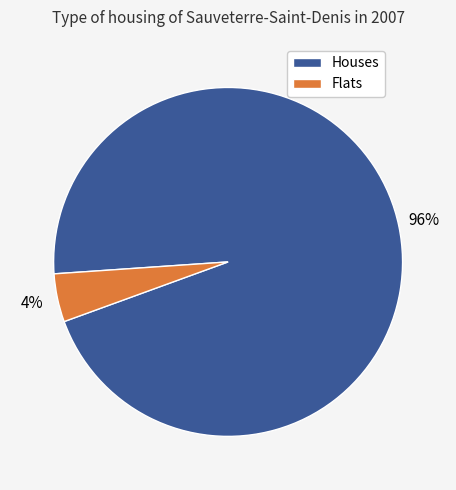

Is there a majority slice in this chart?

Yes